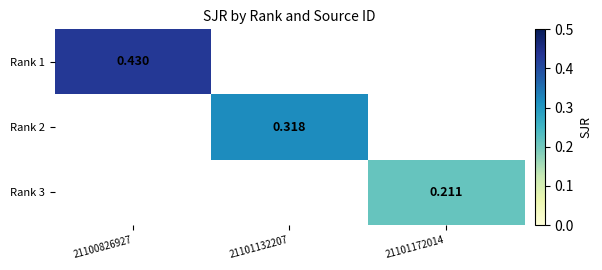

What value does the Rank 3 series have at 21101172014?

0.2